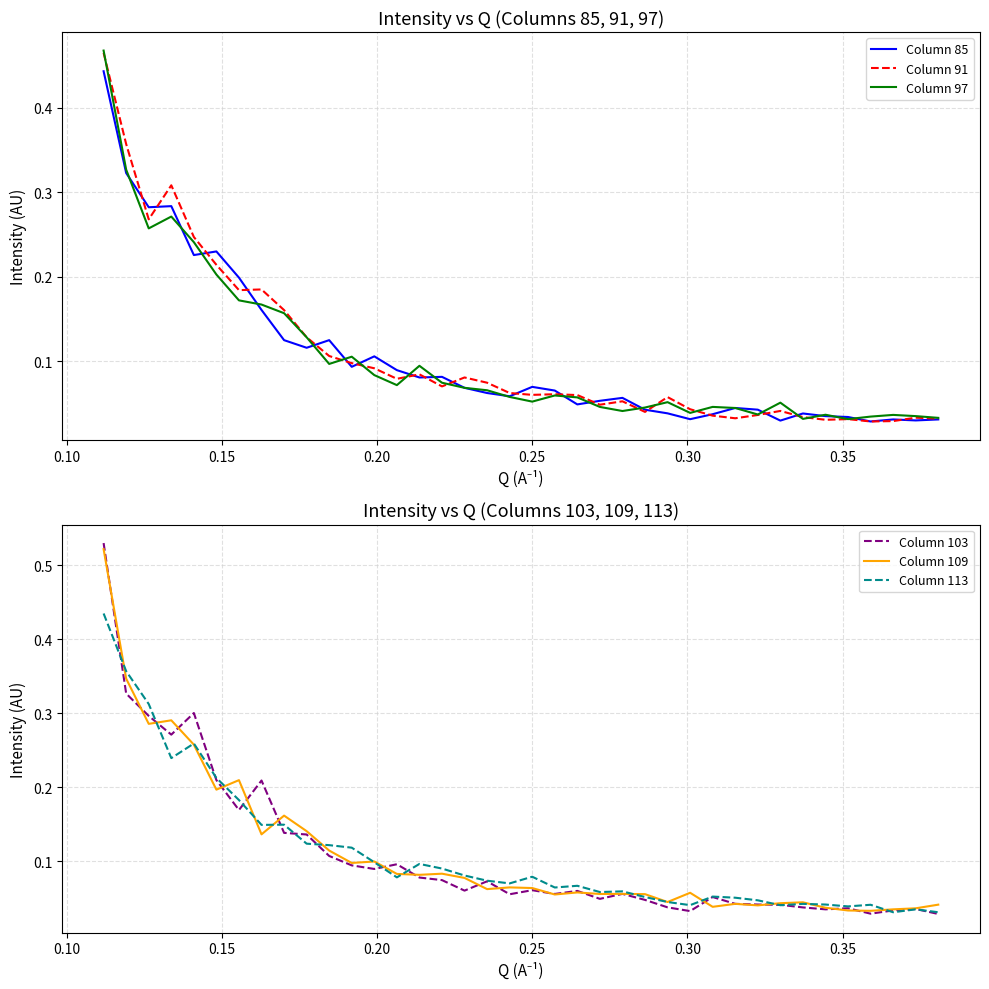

In Column 109, how many points are lower than both neighbors (excluding endpoints)?

12